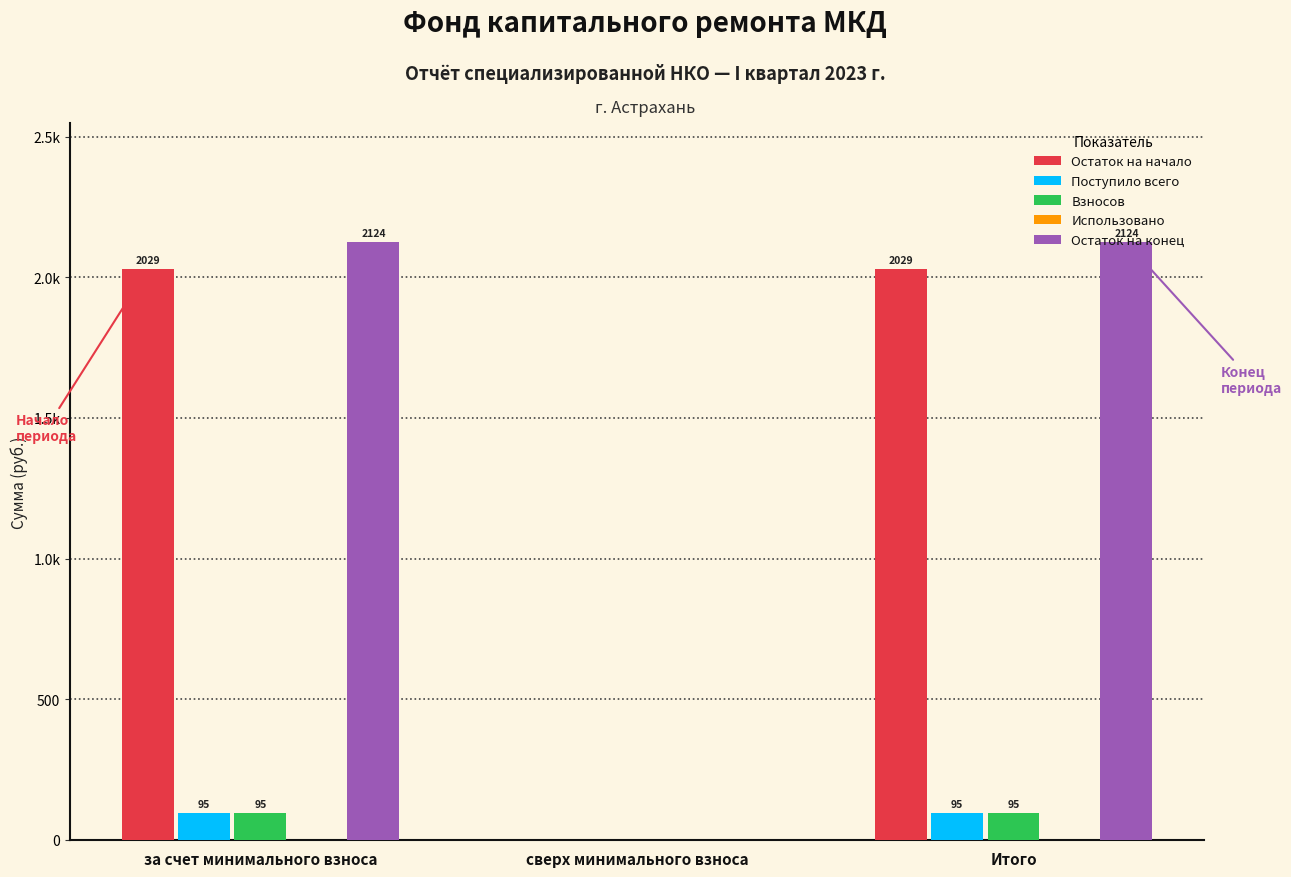

Is the value of Поступило всего at Итого greater than the value of Остаток на конец at за счет минимального взноса?

No